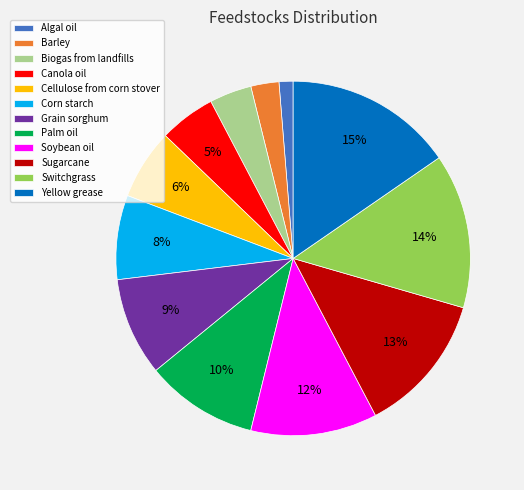

Is the sum of Grain sorghum and Biogas from landfills greater than half?

No